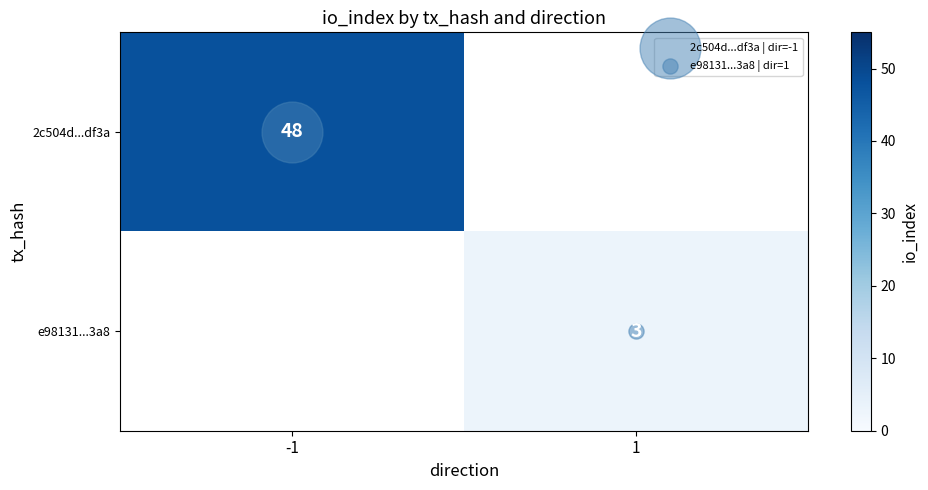

True or false: 2c504d...df3a has a value of 13.0 at -1.

False